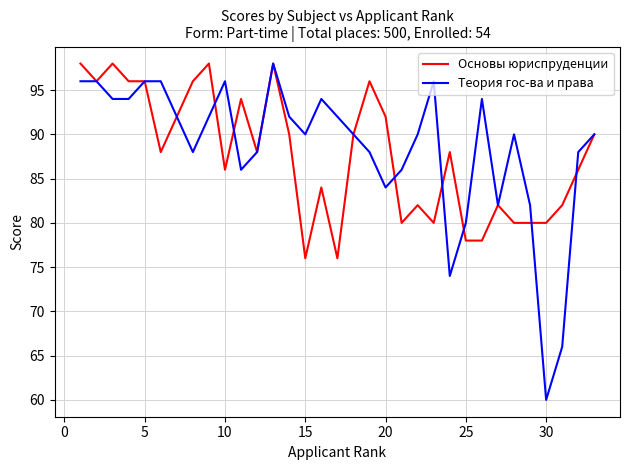

Which series has the widest spread of values?

Теория гос-ва и права